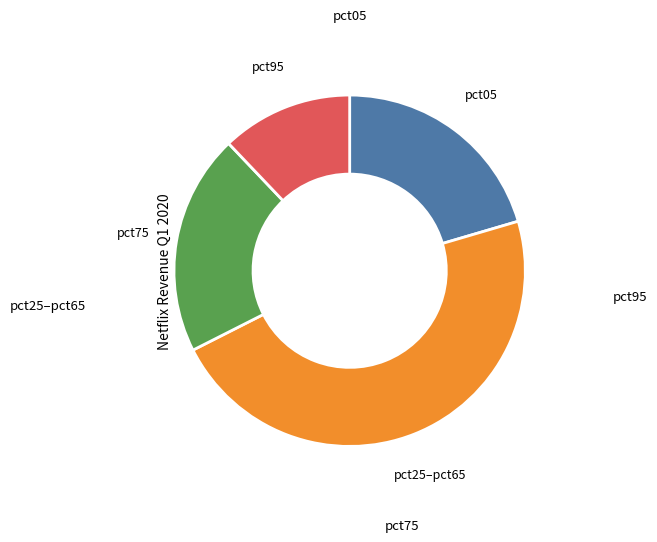

Is there any slice that represents more than half of the pie?

No